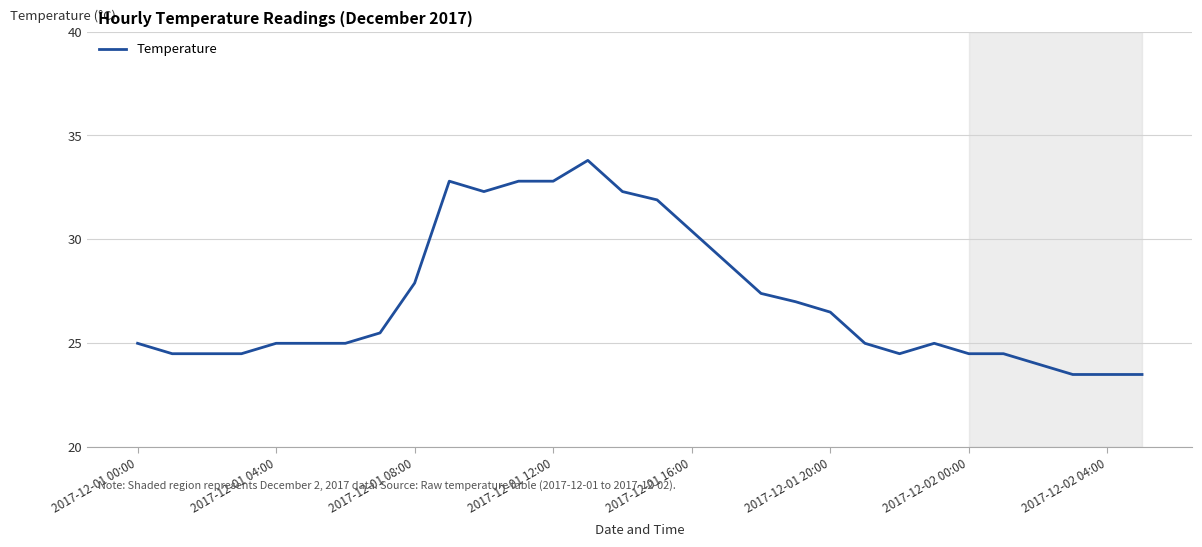

What is the minimum value shown in the chart?

23.5